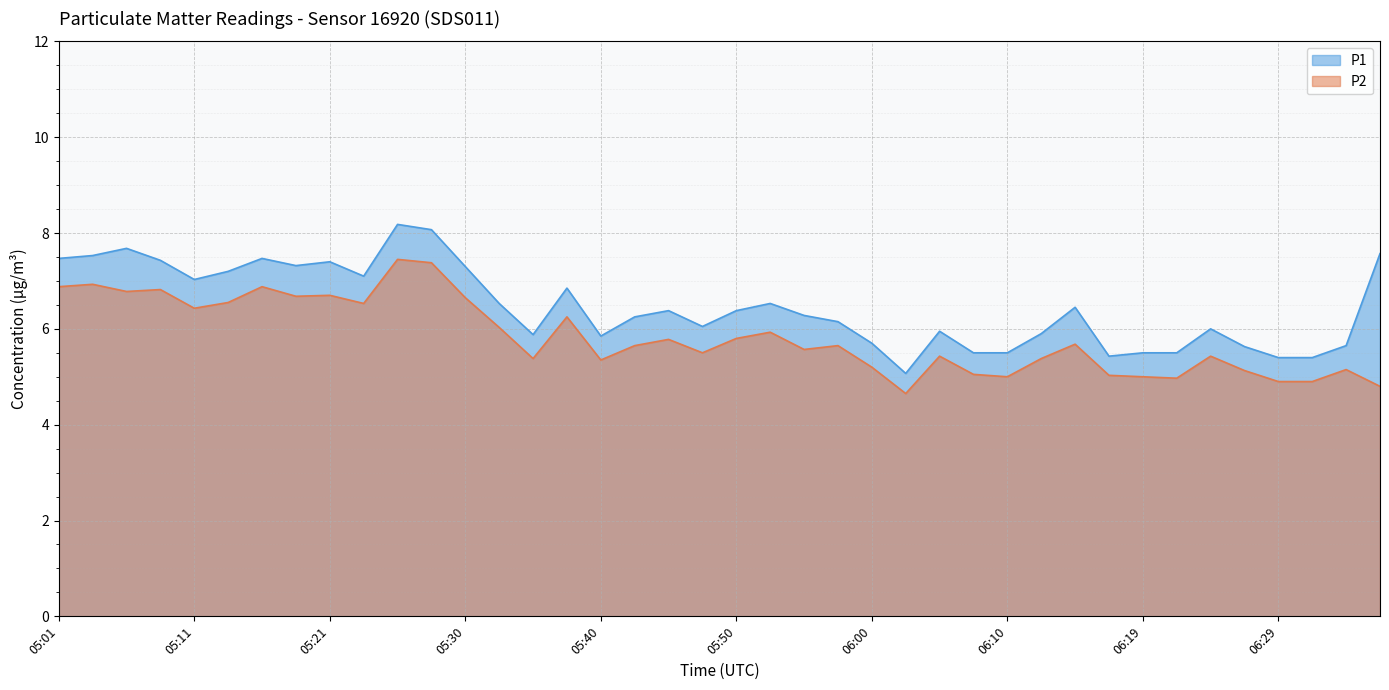

In P1, how many points are higher than both neighbors (excluding endpoints)?

10